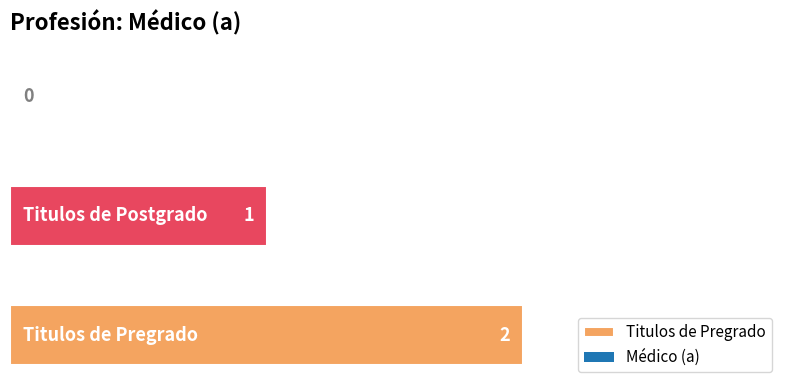

What is the label of the 3rd bar from the right?

Titulos de Pregrado